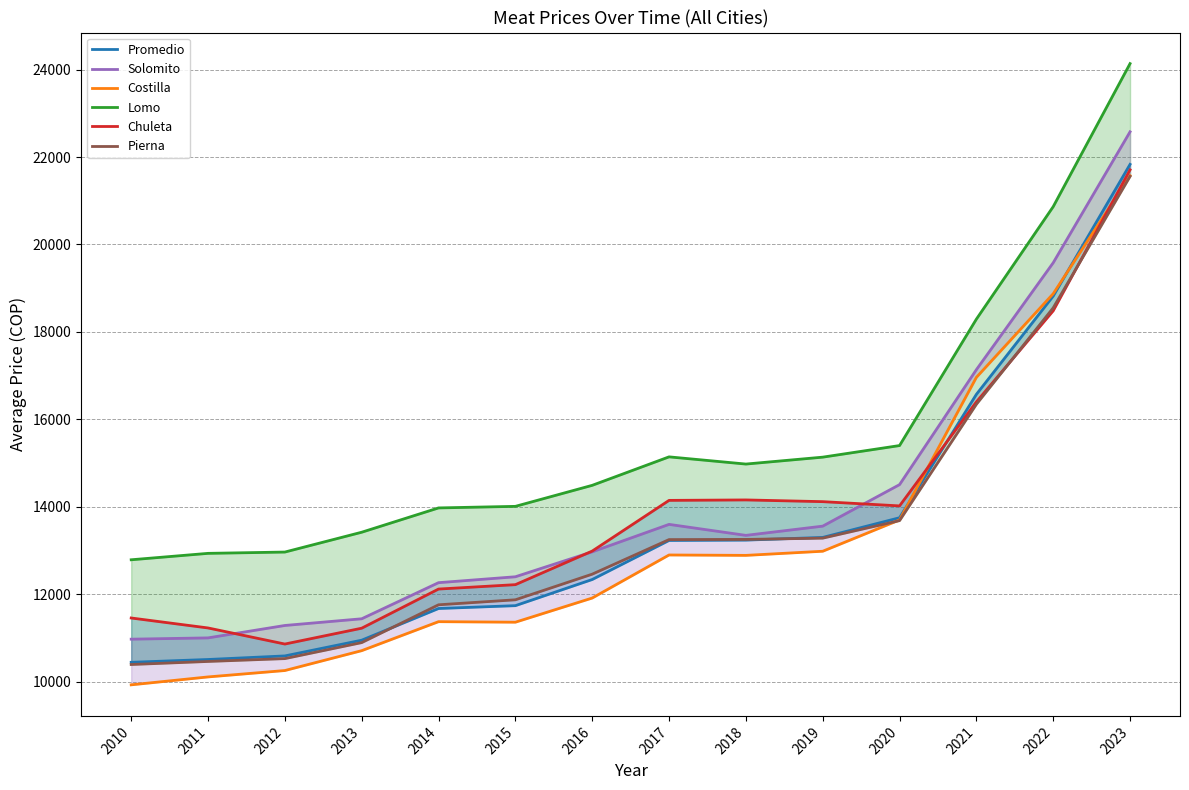

Reading left to right, transcribe all the data shown in this chart.

Promedio: 10442.5	10506.9	10588.5	10948.4	11673.4	11738.3	12336.6	13230.1	13237.8	13299.1	13749.5	16572.1	18820.1	21832.9
Solomito: 10971.7	11001.1	11285.0	11438.1	12264.2	12399.2	12969.6	13597.7	13346.2	13557.3	14506.9	17136.7	19582.5	22578.0
Costilla: 9927.1	10108.1	10254.4	10709.0	11372.1	11360.0	11912.7	12897.7	12888.5	12983.1	13699.1	16960.7	18874.3	21574.0
Lomo: 12787.9	12934.8	12964.6	13418.1	13974.2	14010.0	14490.8	15142.1	14977.5	15135.4	15400.7	18292.5	20866.0	24138.0
Chuleta: 11456.2	11228.3	10860.4	11222.8	12118.2	12218.8	12986.9	14146.5	14156.9	14117.5	14020.3	16399.3	18483.7	21708.0
Pierna: 10392.3	10462.1	10527.1	10893.3	11758.1	11872.5	12458.8	13249.6	13253.5	13282.7	13683.8	16345.0	18551.5	21558.0